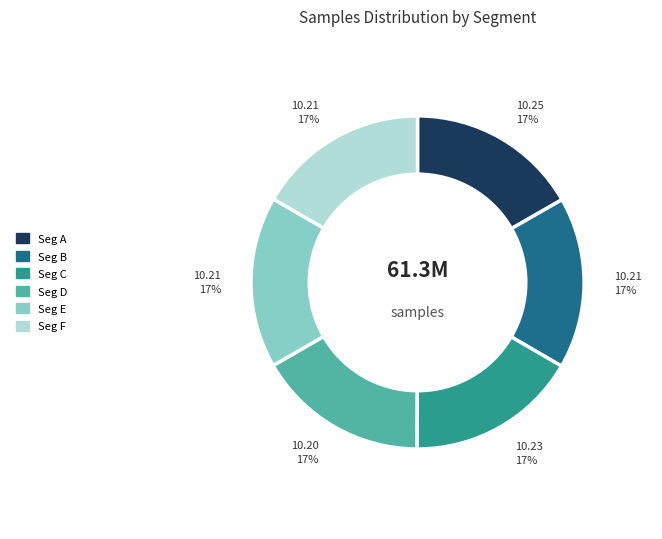

Is there a majority slice in this chart?

No